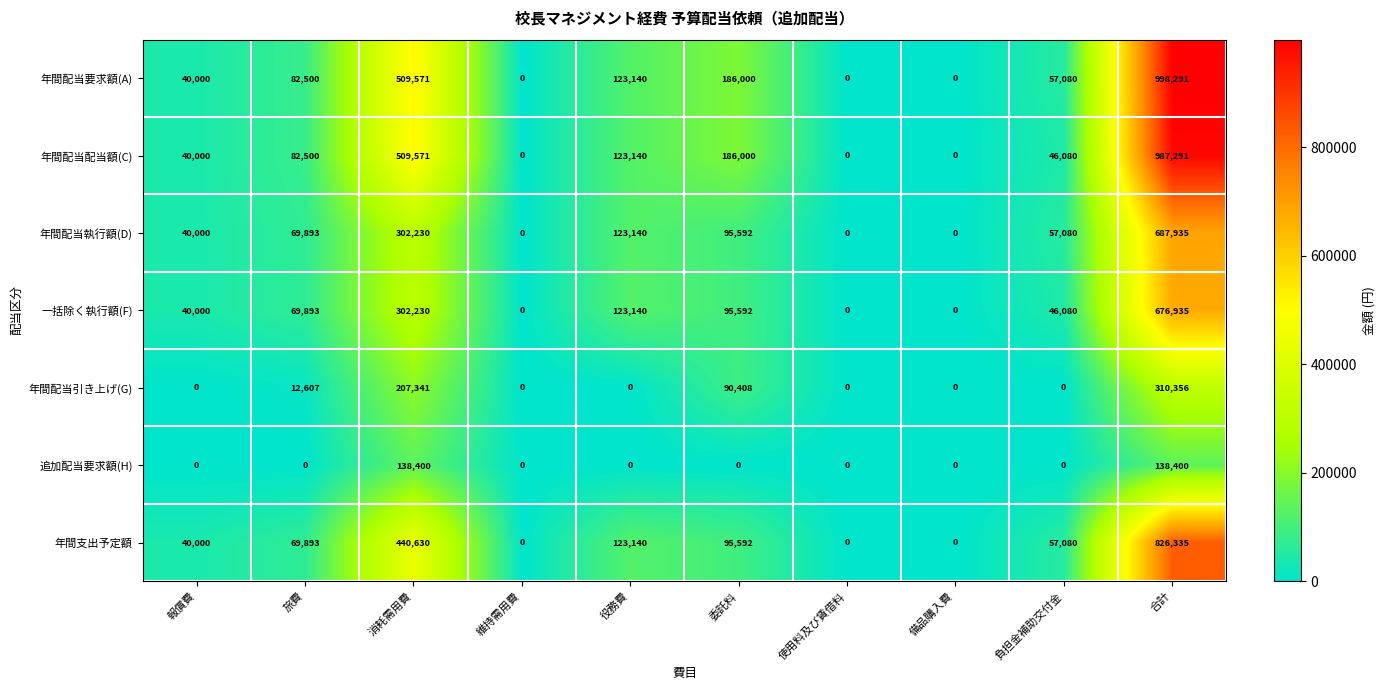

At how many categories does at least one series exceed 696481?

1